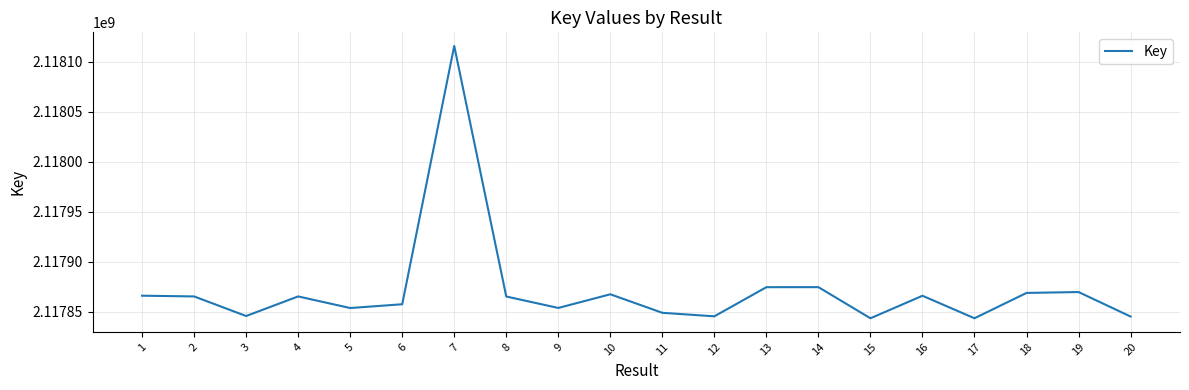

Does the chart display data point markers on the line(s)?

No